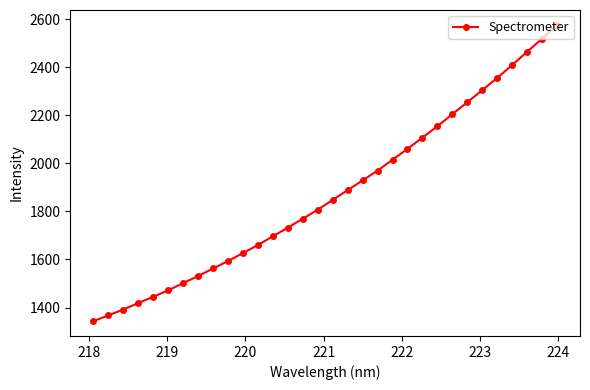

What is the difference between the maximum and minimum values?

1233.6